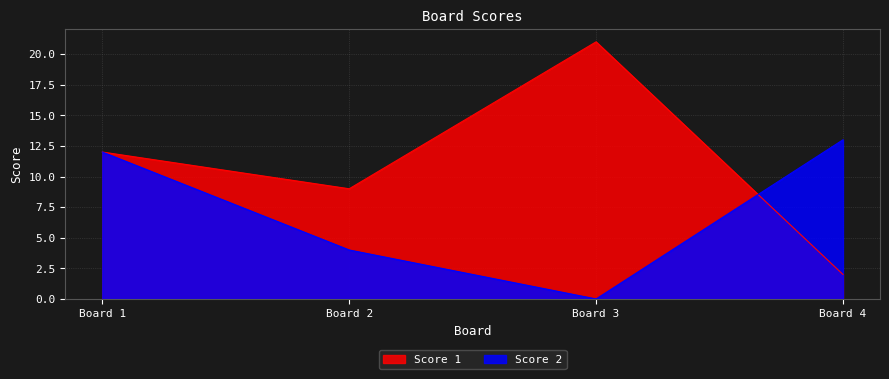

Which series has the largest range (max minus min)?

Score 1